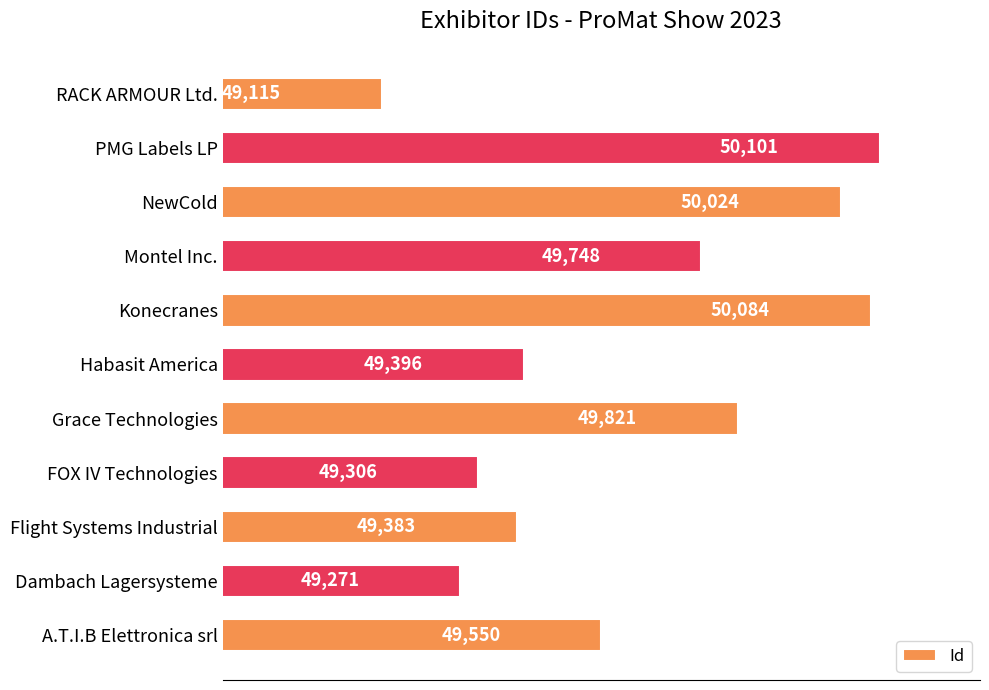

What is the change in value from Dambach Lagersysteme to PMG Labels LP?

+830